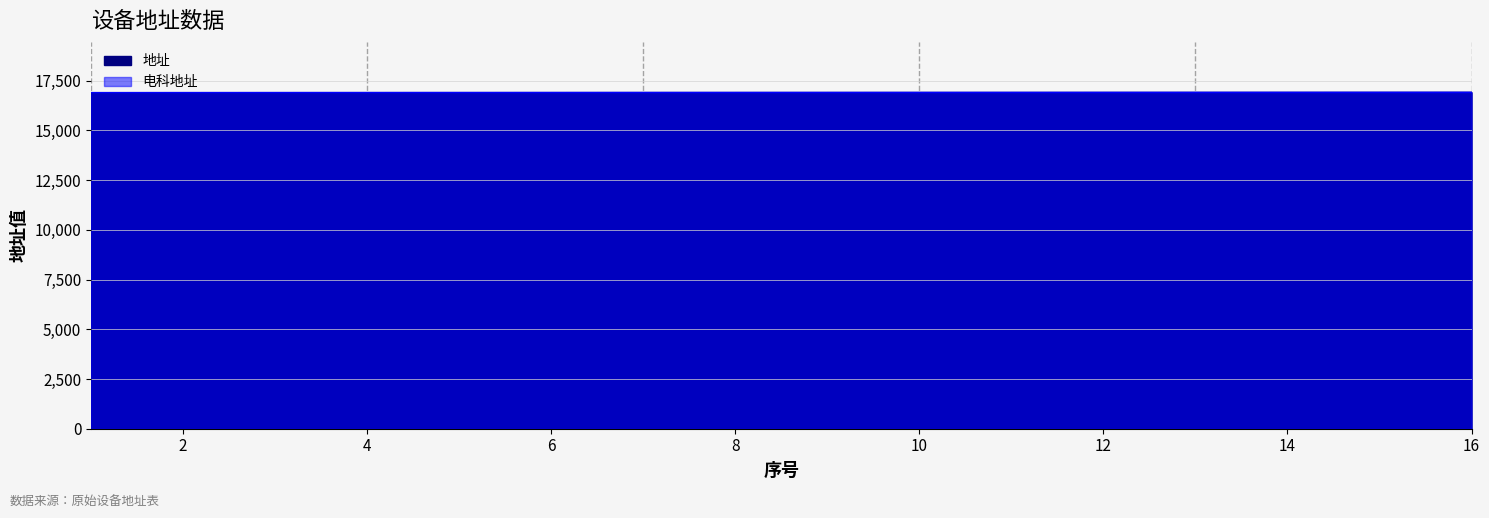

Does the chart have visible grid lines?

Yes